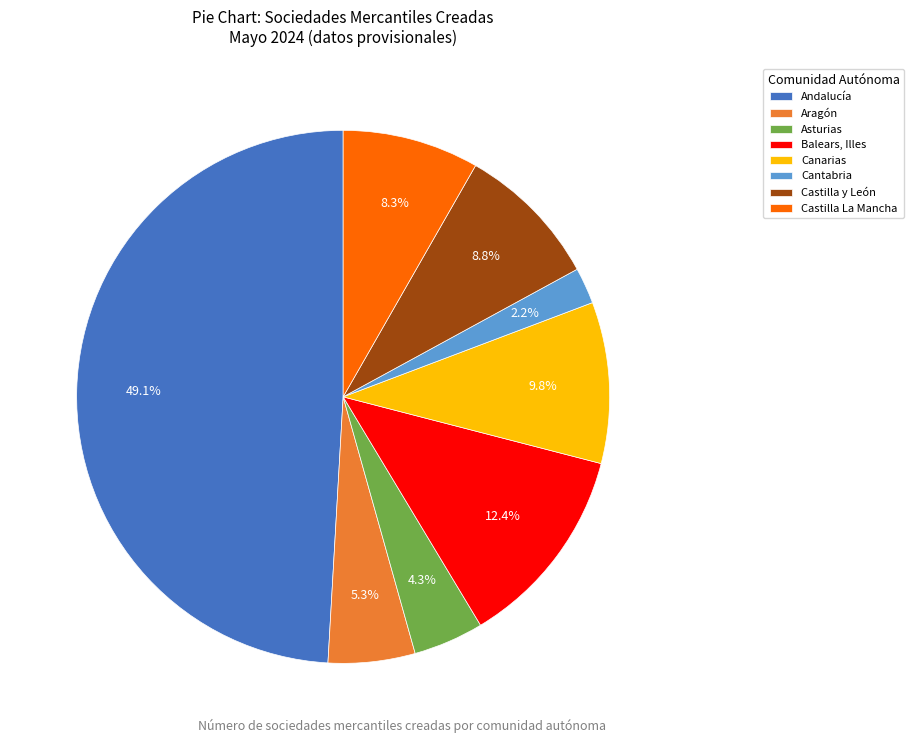

To the nearest percent, what is the average slice percentage?

12%